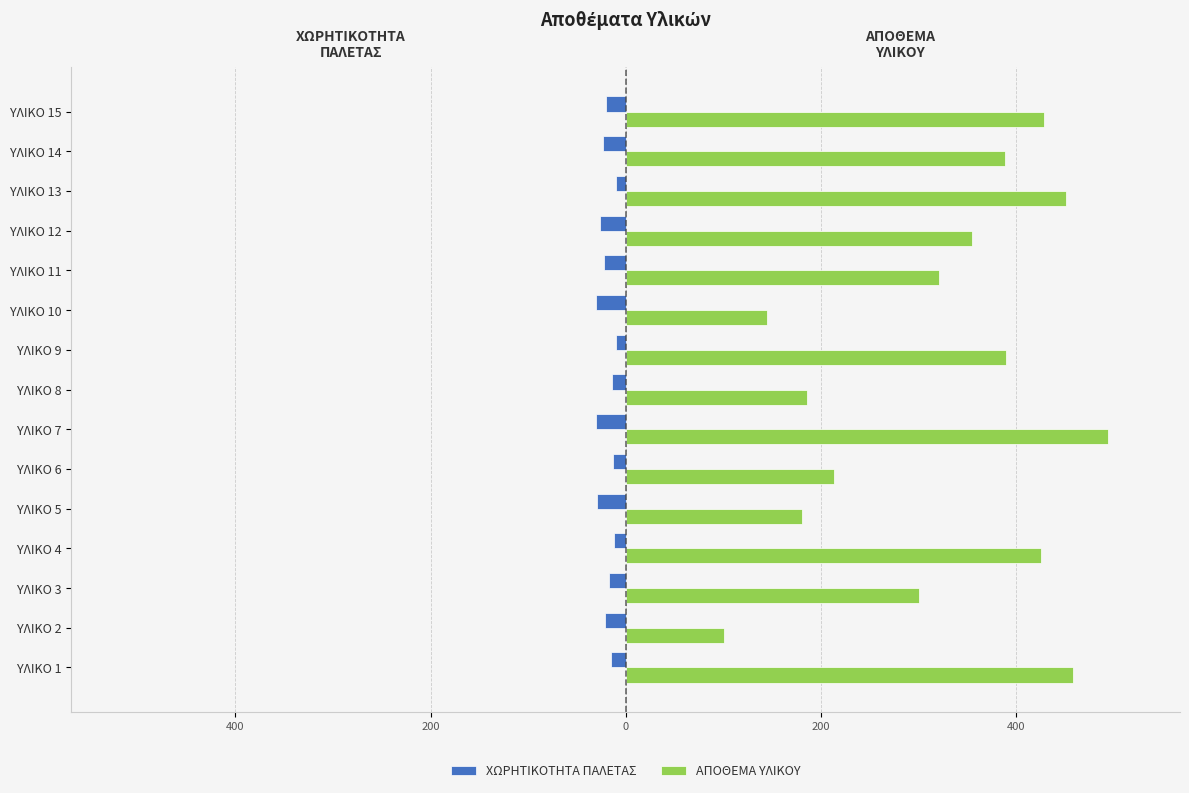

What is the minimum value shown in the chart?

-30